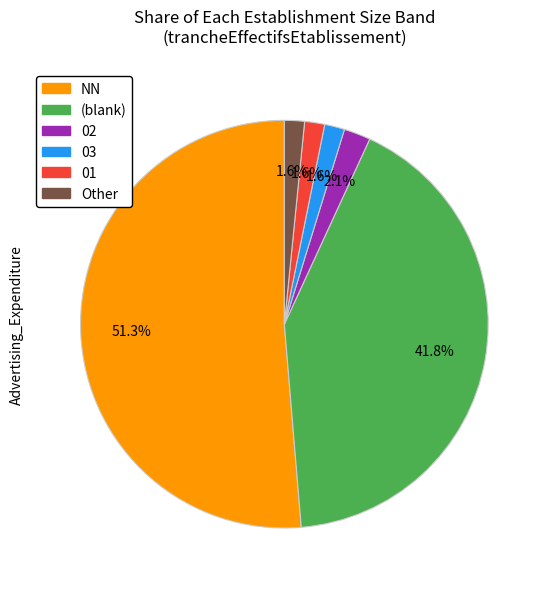

Between 03 and NN, which is larger?

NN